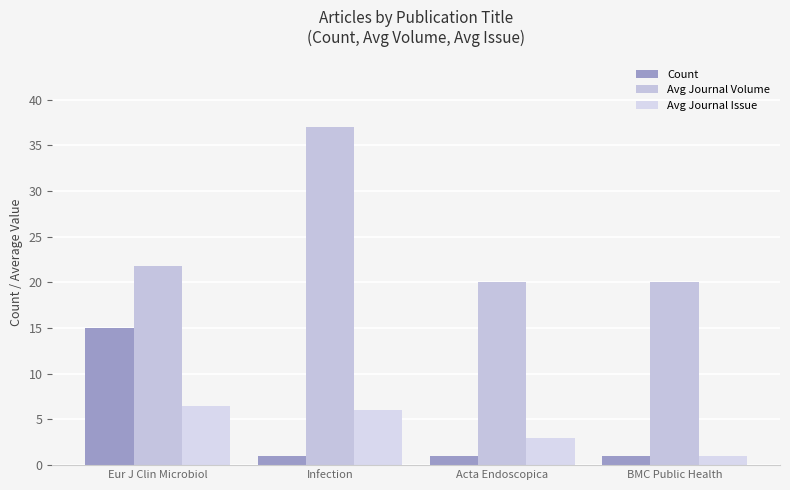

At Acta Endoscopica, list the series in order from largest to smallest.

Avg Journal Volume, Avg Journal Issue, Count